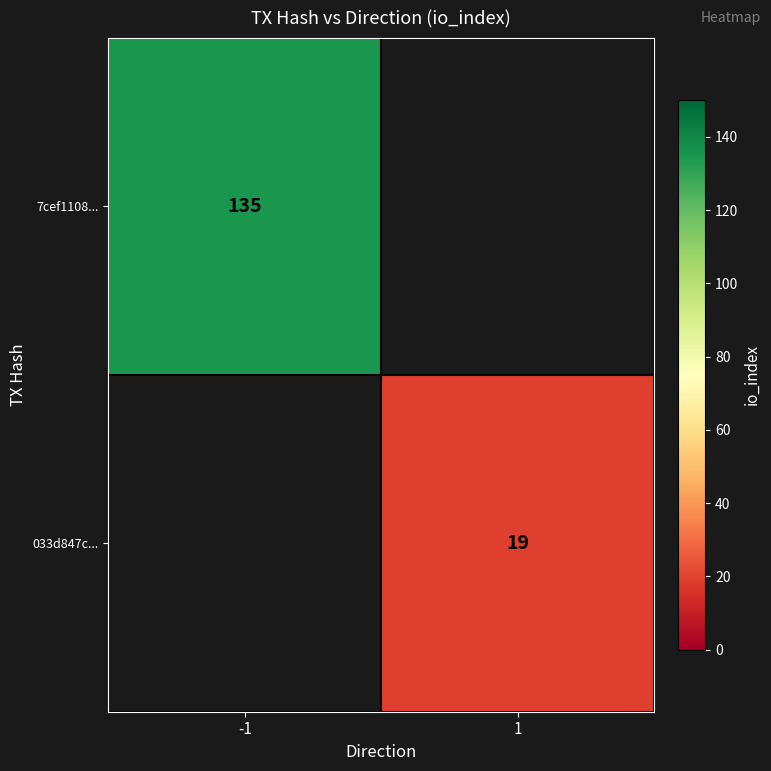

True or false: 033d847c... has a value of 8 at 1.

False